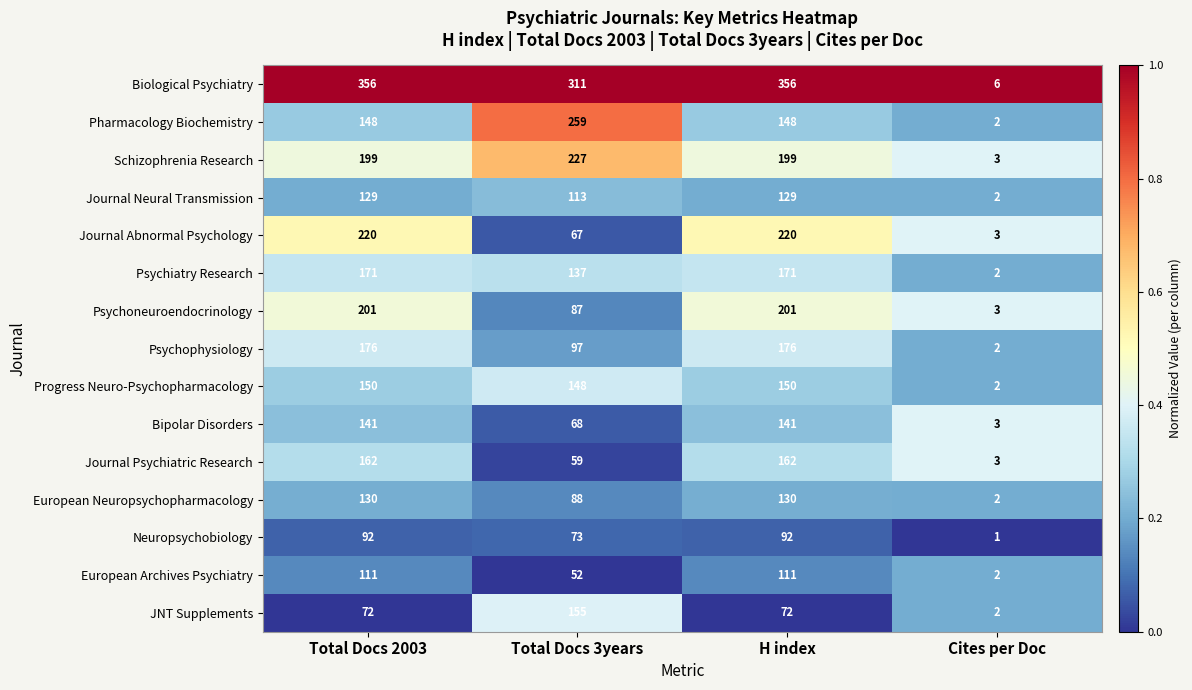

What is the total value across all series at Total Docs 2003?

2458